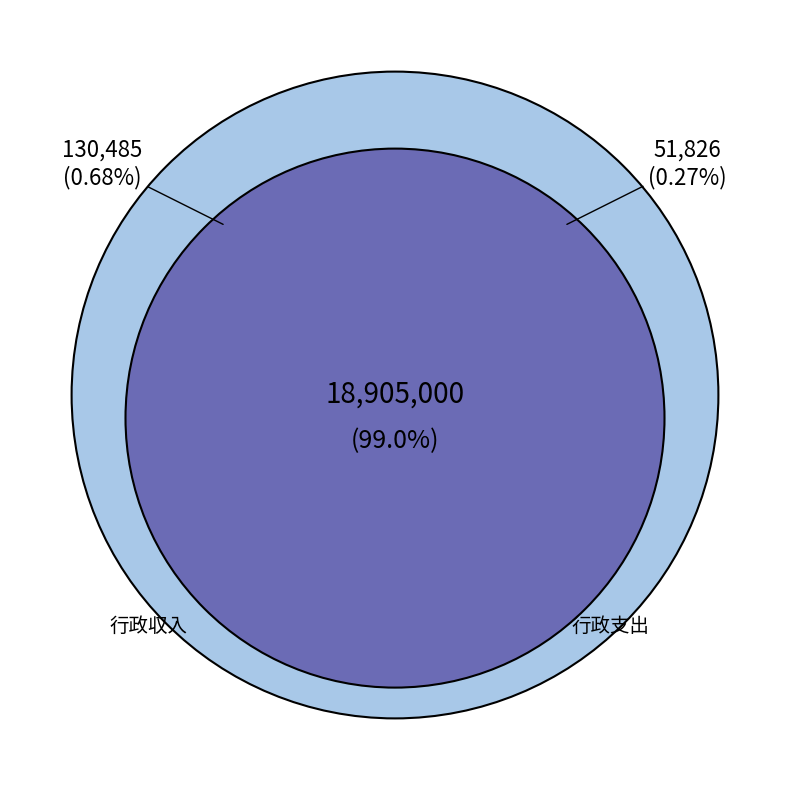

Between 行政支出 and 行政収入, which is larger?

行政収入